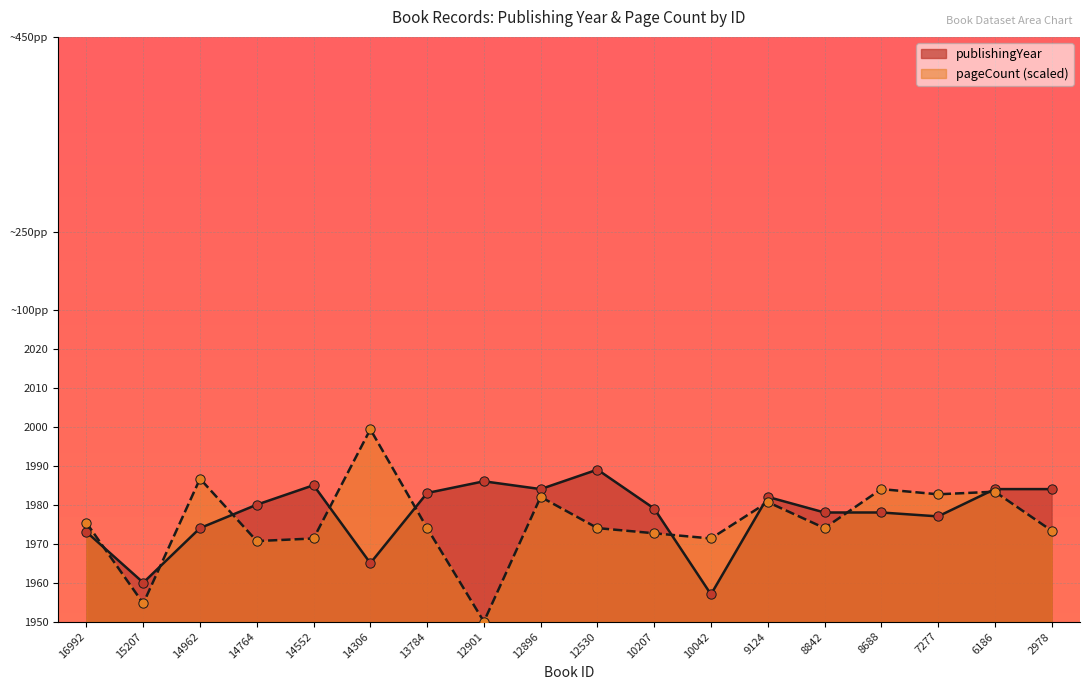

What are all the series names shown in the legend?

publishingYear, pageCount (scaled)